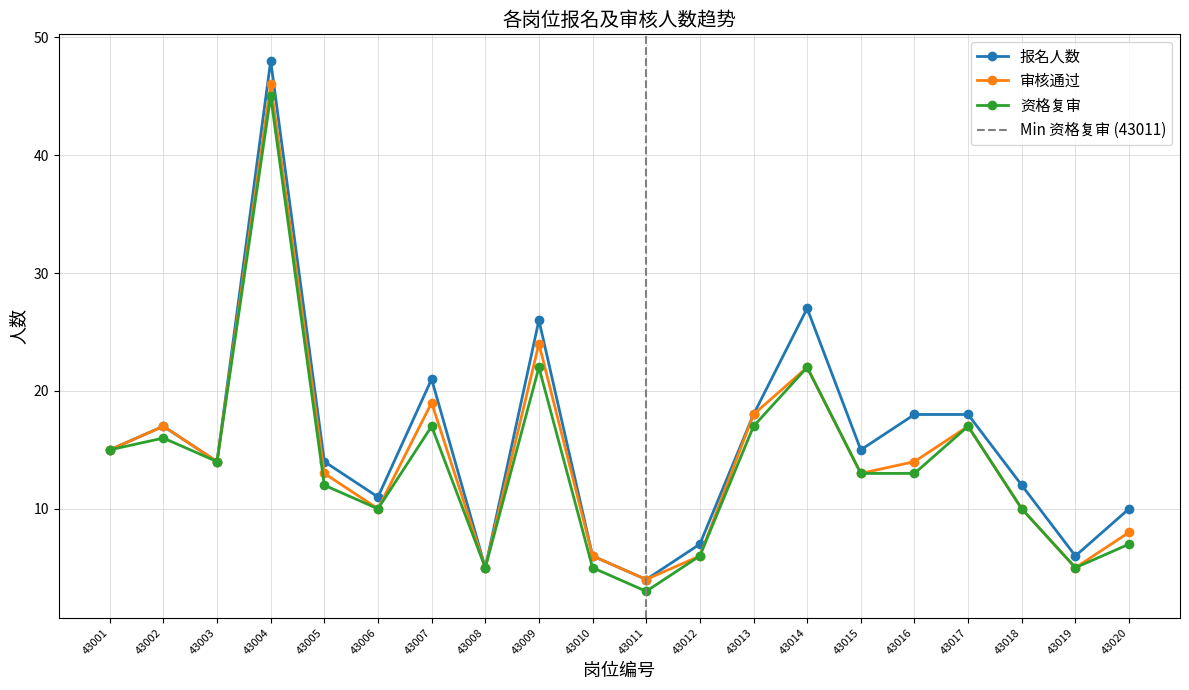

Does the chart display data point markers on the line(s)?

Yes